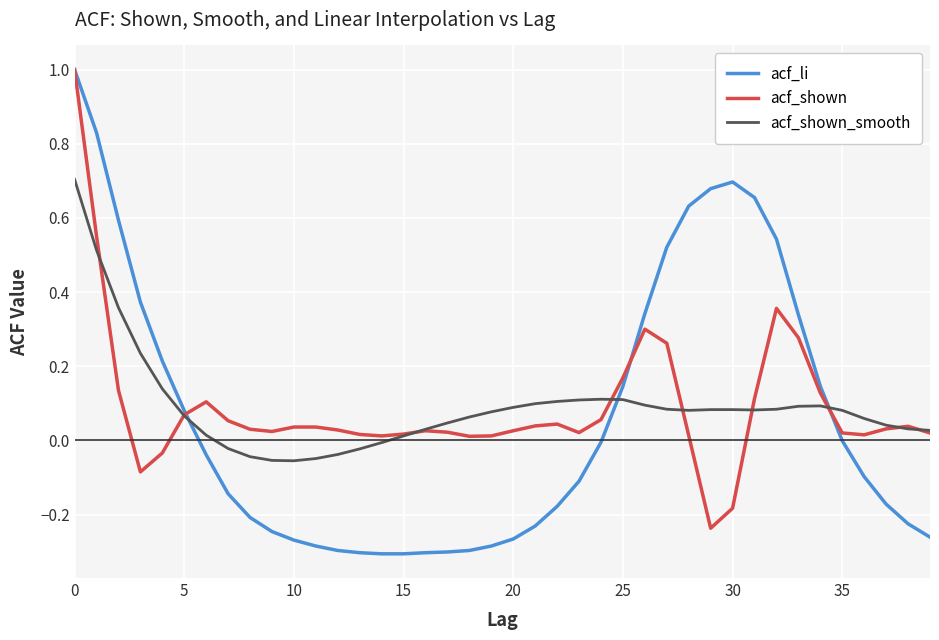

Which series has the widest spread of values?

acf_li